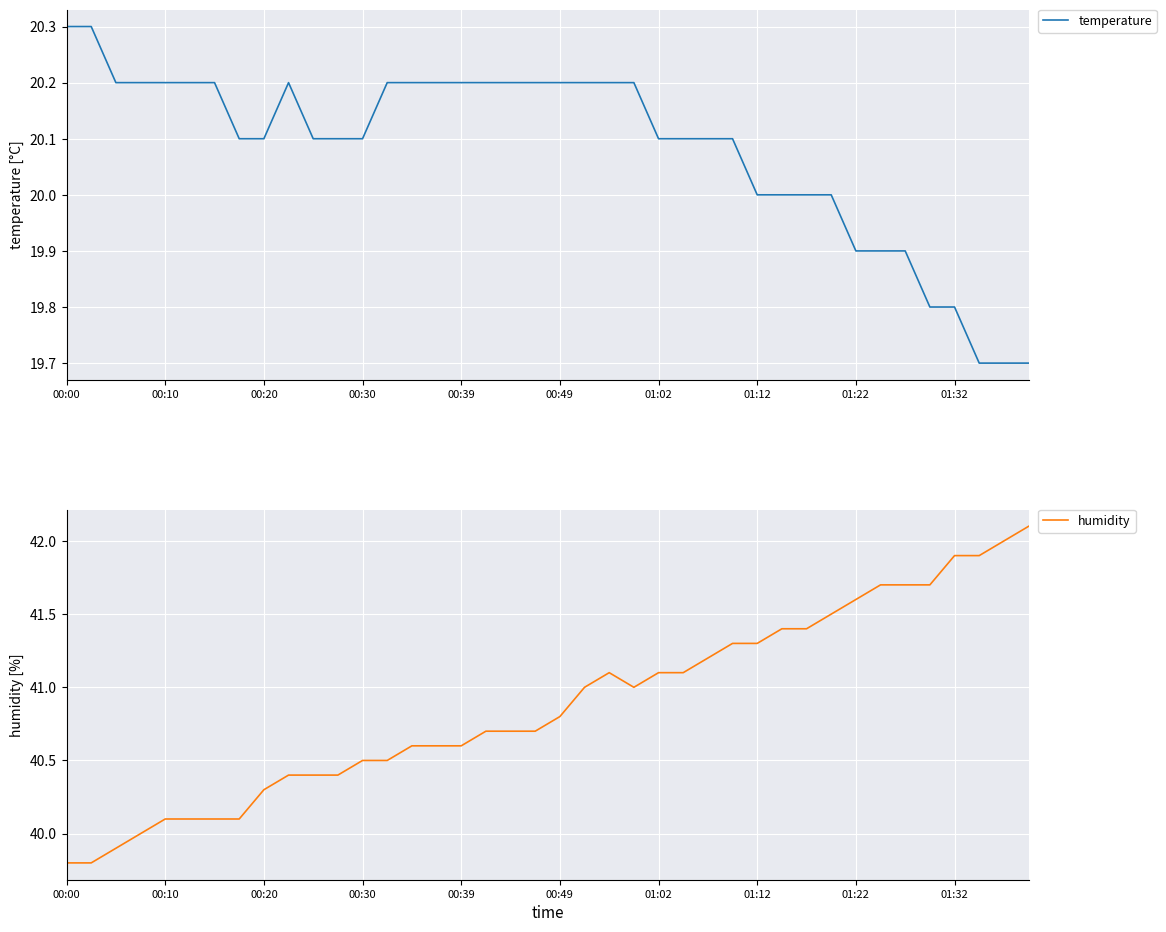

How many values in the humidity series exceed 40?

36